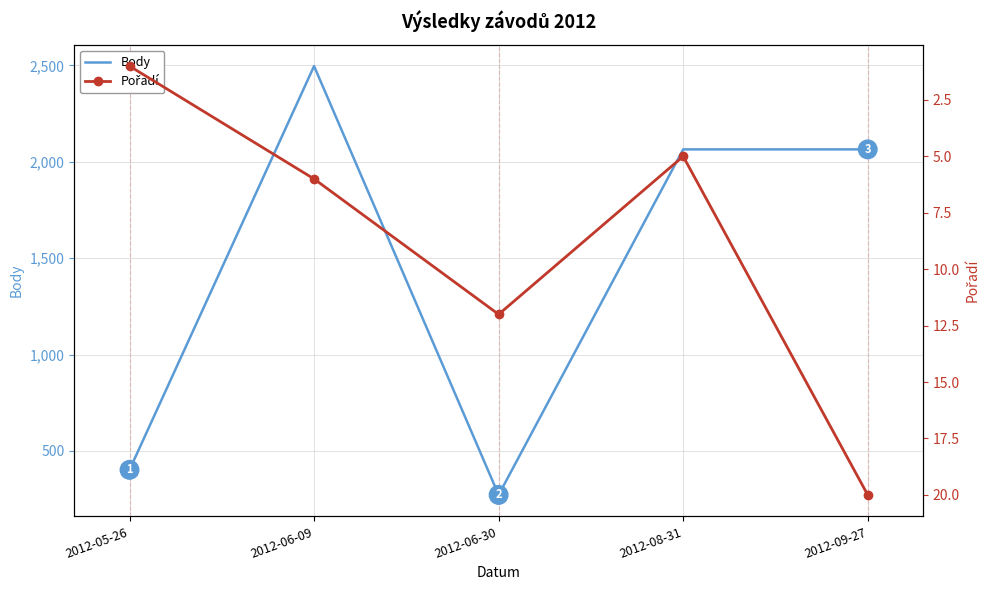

Where is the first local maximum for Pořadí?

2012-06-30